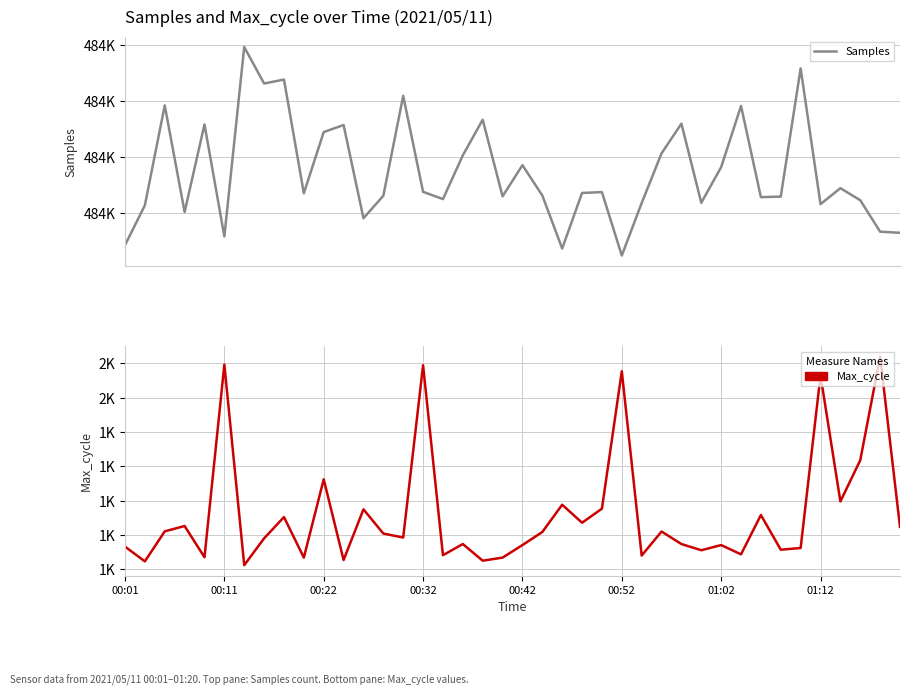

What are all the series names shown in the legend?

Samples, Max_cycle